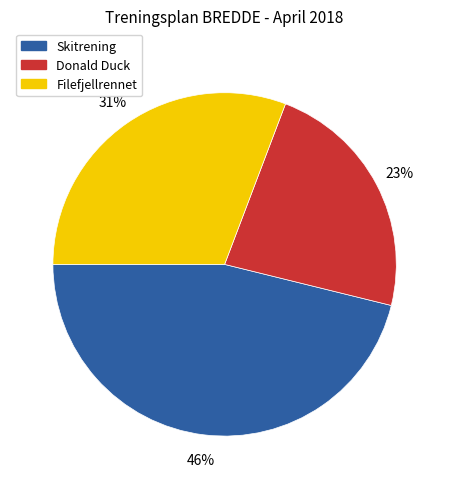

How many slices are in this pie chart?

3